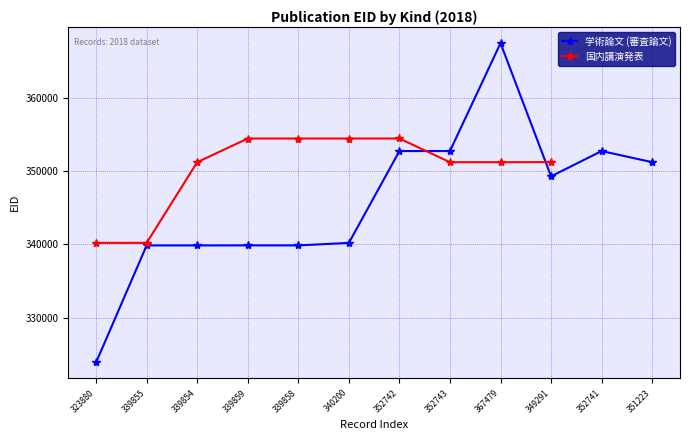

Between 352741 and 367479, which is larger?

367479